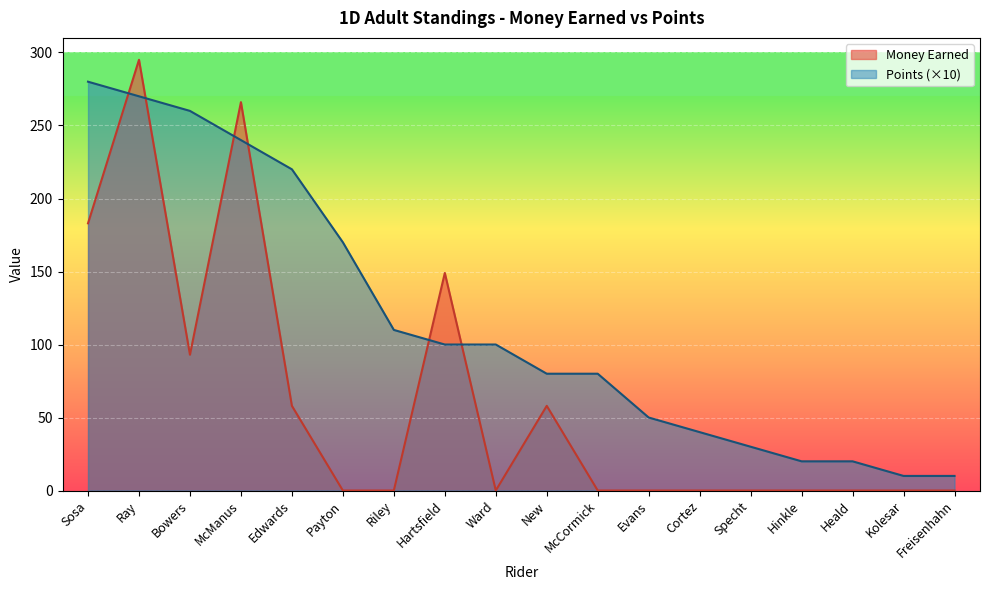

What is the difference between the second highest and minimum values in the Points series?

260